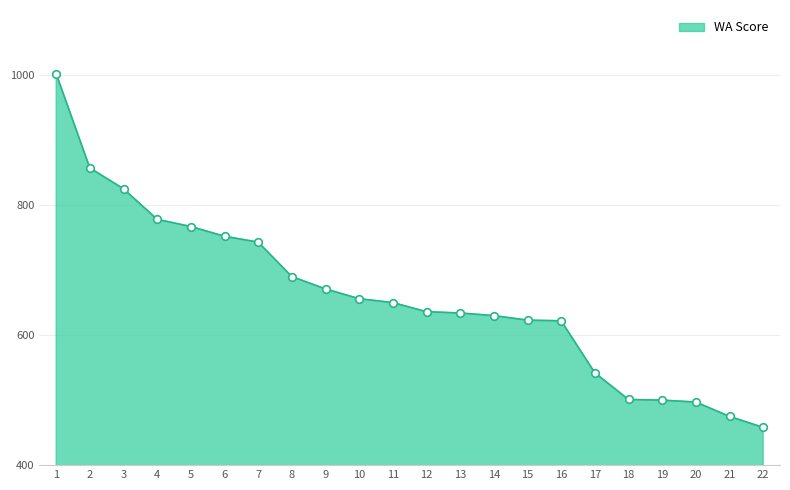

Between 3 and 19, which is larger?

3